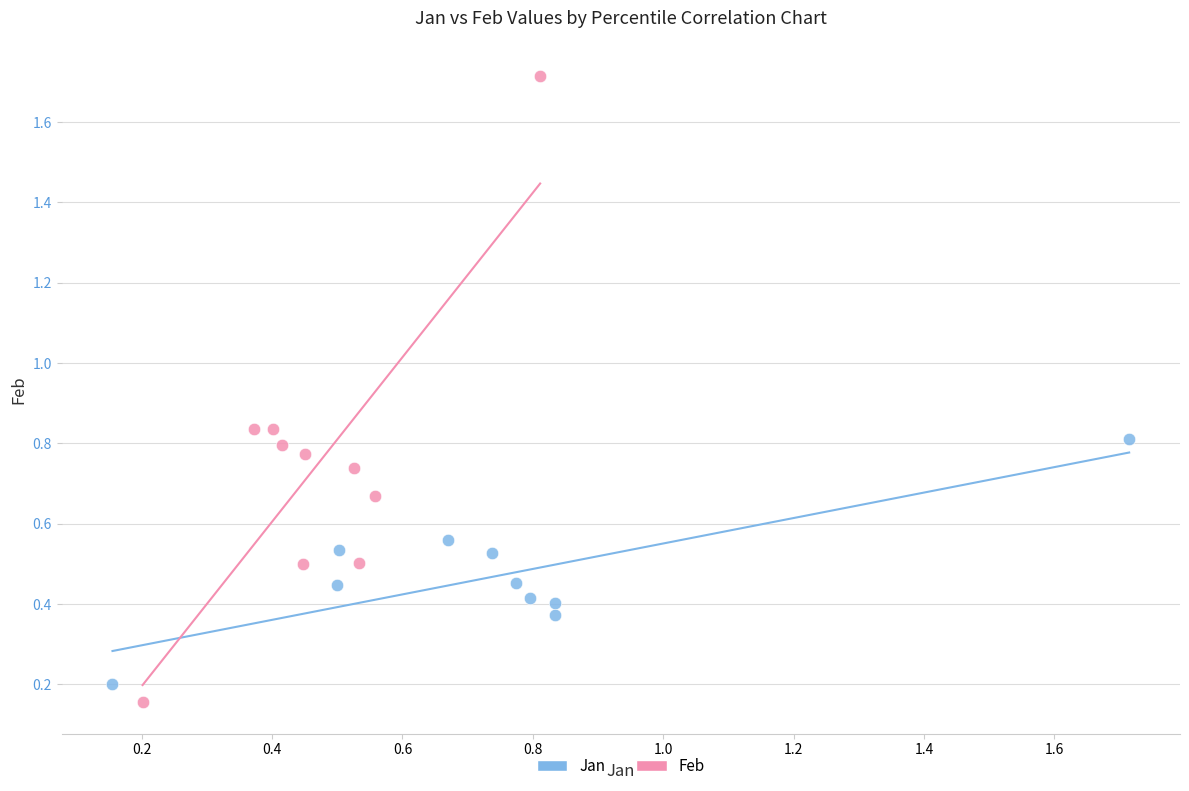

Which series reaches the maximum Y coordinate?

Feb